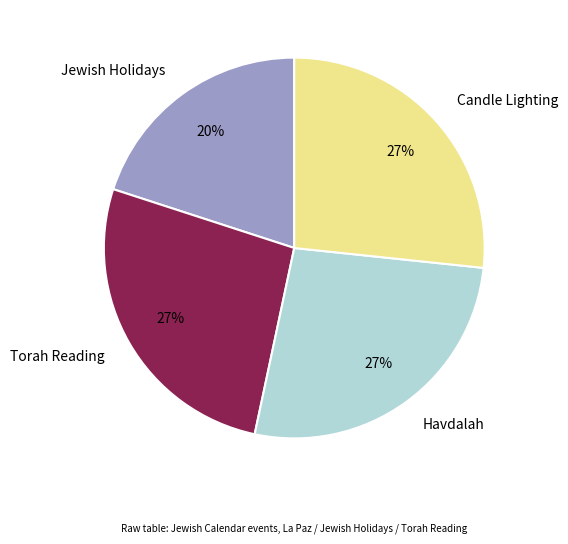

To the nearest percent, what is the average slice percentage?

25%